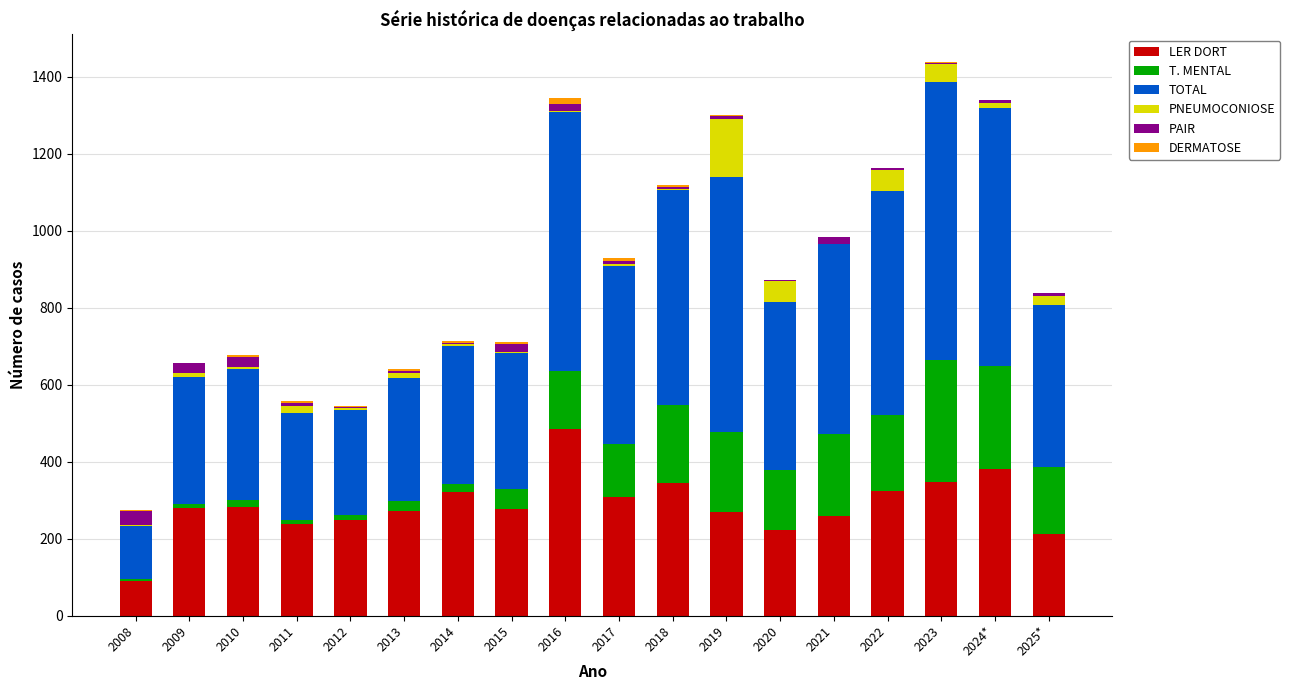

Is it true that LER DORT equals 212 at 2025*?

True